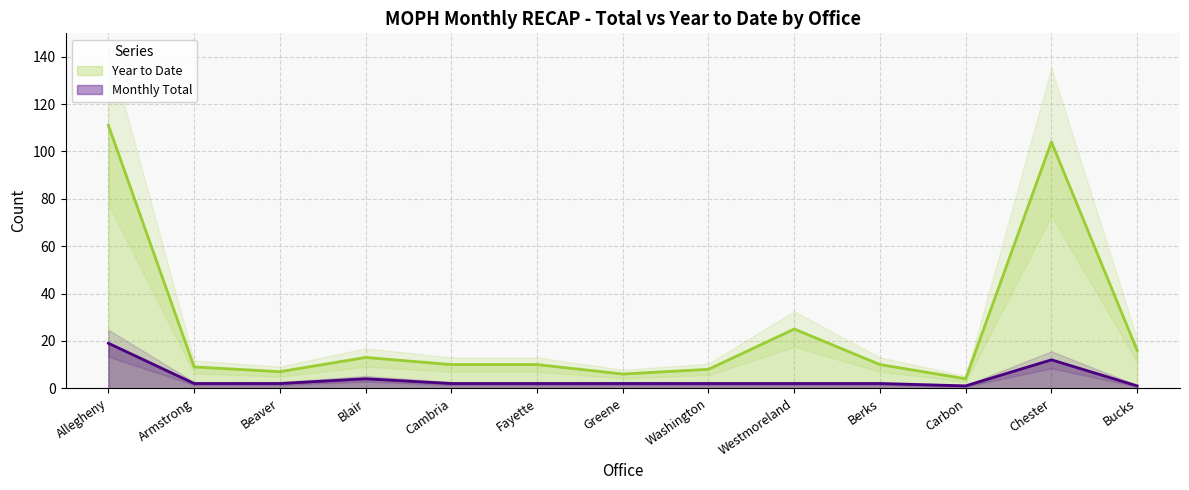

What are all the series names shown in the legend?

Monthly Total, Year to Date